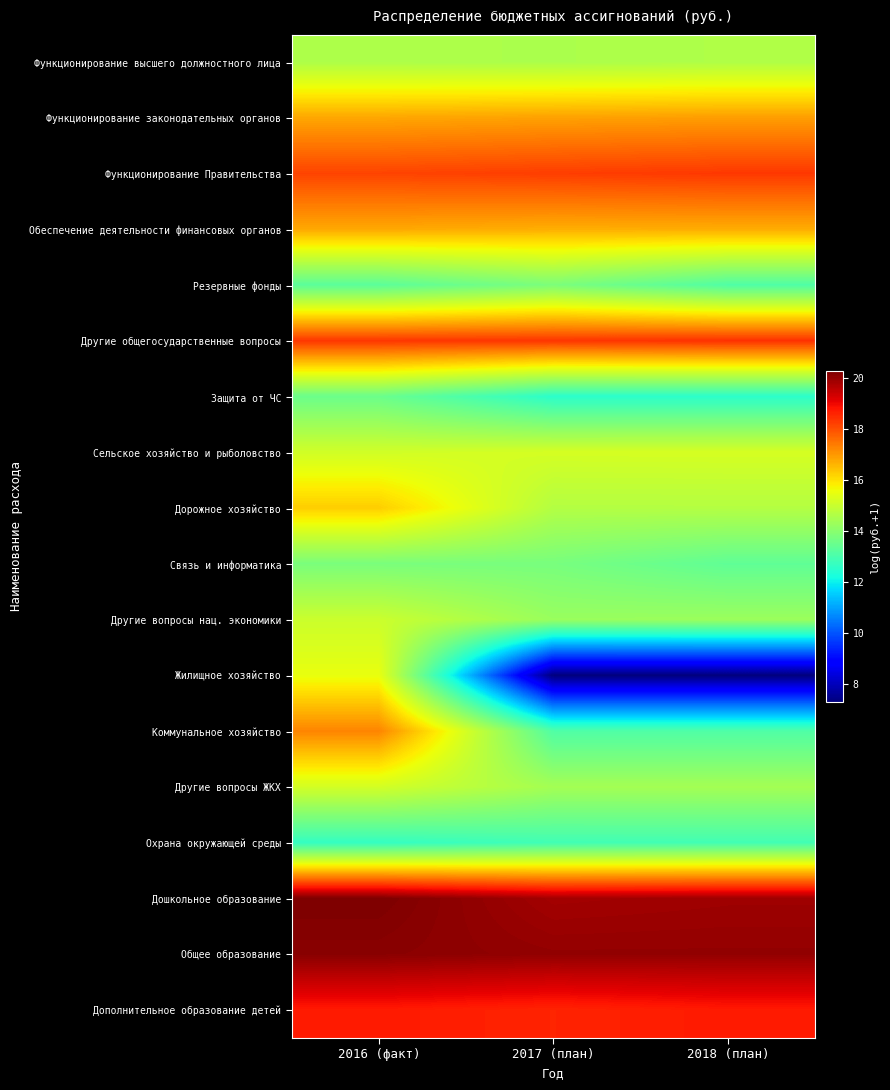

Reading left to right, what are all the values shown in this chart?

Функционирование высшего должностного лица: 2016 (факт)=14.6	2017 (план)=14.6	2018 (план)=14.6
Функционирование законодательных органов: 2016 (факт)=16.8	2017 (план)=16.9	2018 (план)=16.9
Функционирование Правительства: 2016 (факт)=18.2	2017 (план)=18.3	2018 (план)=18.3
Обеспечение деятельности финансовых органов: 2016 (факт)=16.8	2017 (план)=16.7	2018 (план)=16.7
Резервные фонды: 2016 (факт)=13.3	2017 (план)=13.8	2018 (план)=13.1
Другие общегосударственные вопросы: 2016 (факт)=18.4	2017 (план)=18.4	2018 (план)=18.4
Защита от ЧС: 2016 (факт)=13.5	2017 (план)=12.5	2018 (план)=12.5
Сельское хозяйство и рыболовство: 2016 (факт)=15.1	2017 (план)=15.2	2018 (план)=15.2
Дорожное хозяйство: 2016 (факт)=16.3	2017 (план)=14.7	2018 (план)=14.7
Связь и информатика: 2016 (факт)=13.8	2017 (план)=13.8	2018 (план)=13.4
Другие вопросы нац. экономики: 2016 (факт)=15.0	2017 (план)=14.3	2018 (план)=14.3
Жилищное хозяйство: 2016 (факт)=15.5	2017 (план)=7.3	2018 (план)=7.3
Коммунальное хозяйство: 2016 (факт)=17.3	2017 (план)=13.1	2018 (план)=13.1
Другие вопросы ЖКХ: 2016 (факт)=15.2	2017 (план)=14.4	2018 (план)=14.4
Охрана окружающей среды: 2016 (факт)=12.7	2017 (план)=12.9	2018 (план)=12.9
Дошкольное образование: 2016 (факт)=20.3	2017 (план)=19.9	2018 (план)=19.9
Общее образование: 2016 (факт)=20.1	2017 (план)=20.0	2018 (план)=20.0
Дополнительное образование детей: 2016 (факт)=18.7	2017 (план)=18.6	2018 (план)=18.7